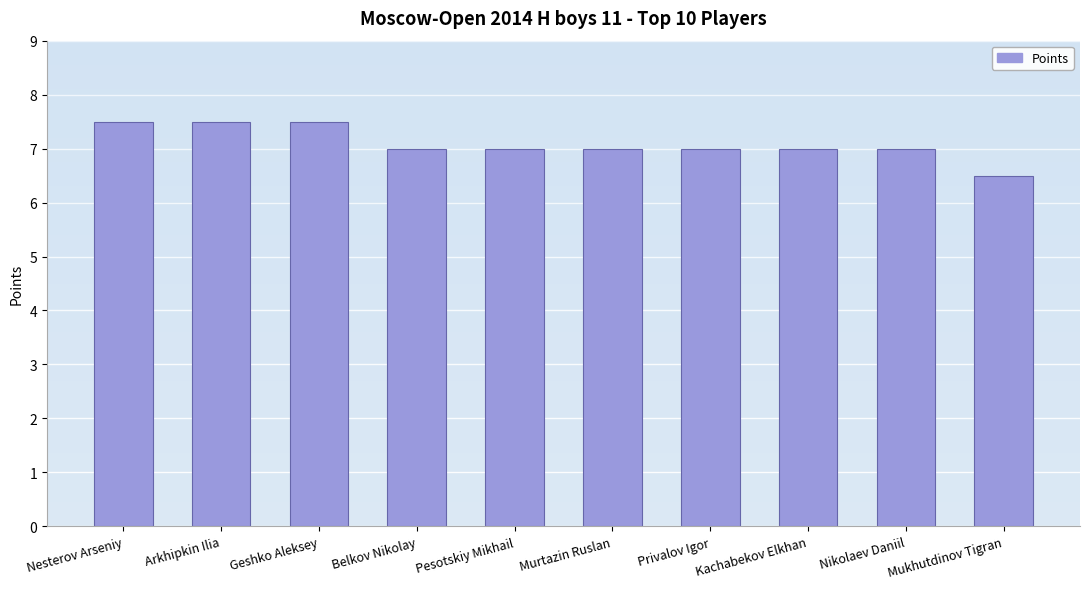

What is the value of the 5th bar from the left?

7.0